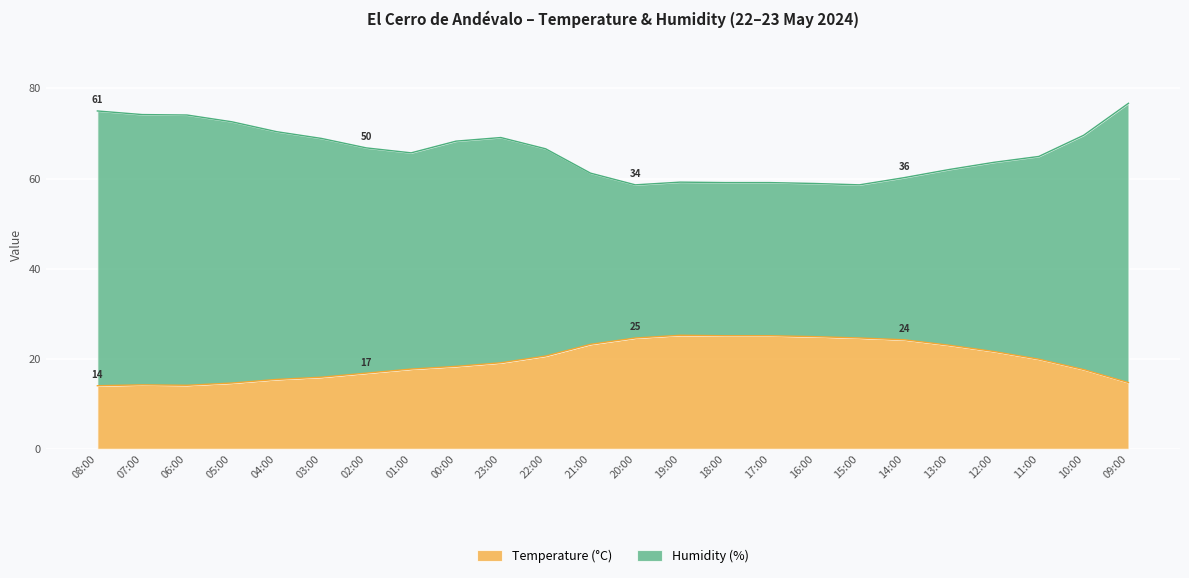

What is the label of the 8th point from the right?

16:00